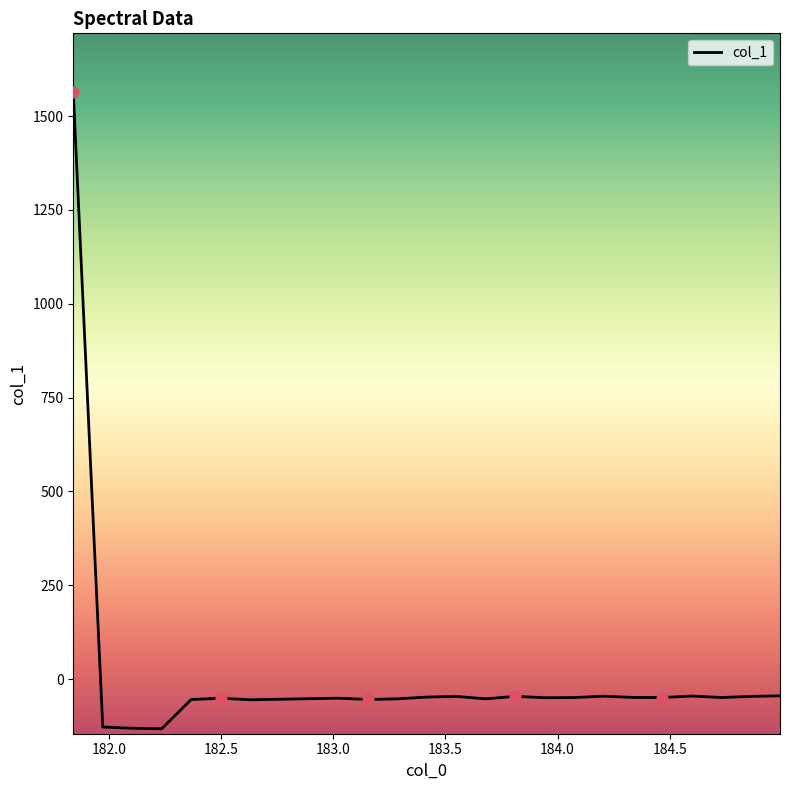

What is the minimum value shown in the chart?

-132.3